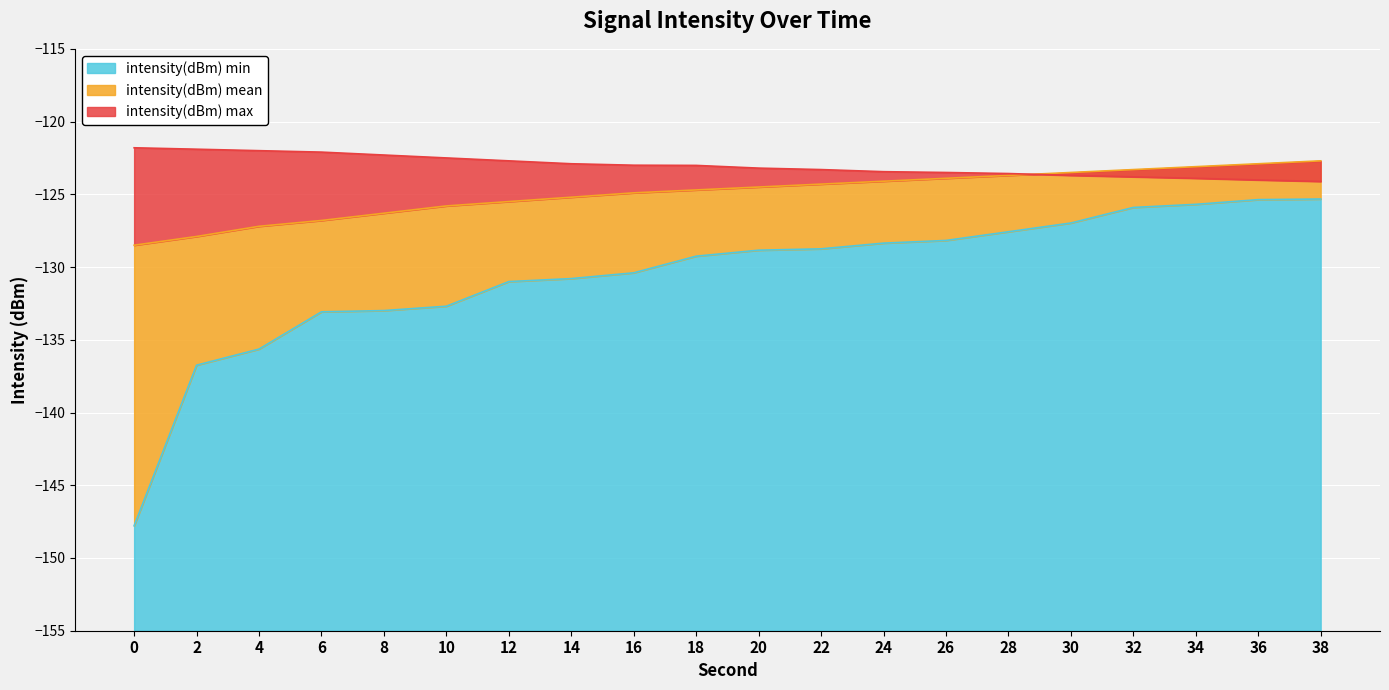

Is the value of intensity(dBm) mean at 2 greater than the value of intensity(dBm) max at 36?

No